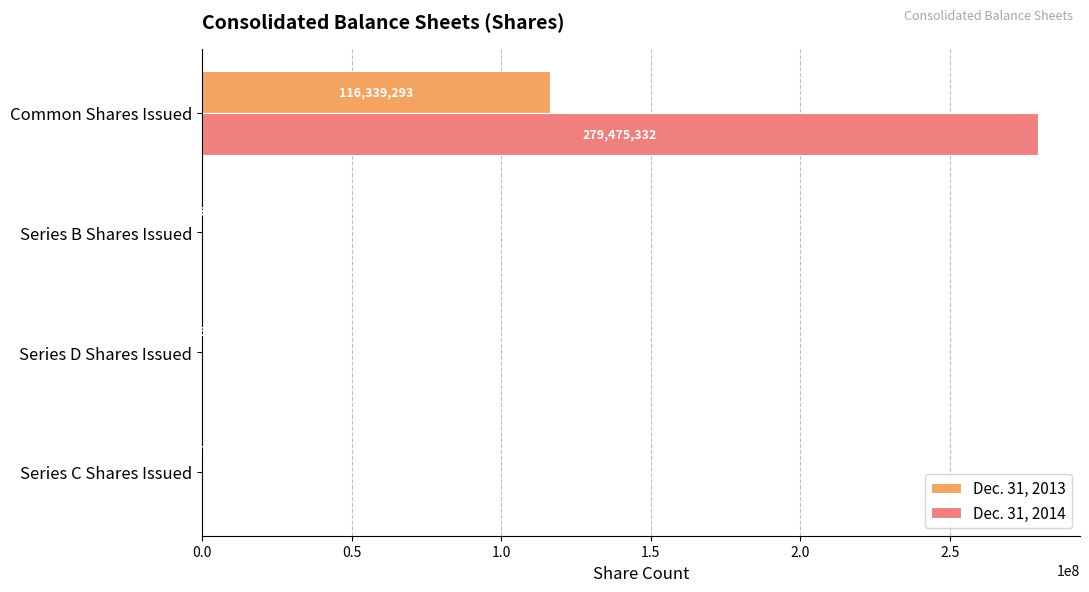

At which category is the sum across all series the highest?

Common Shares Issued